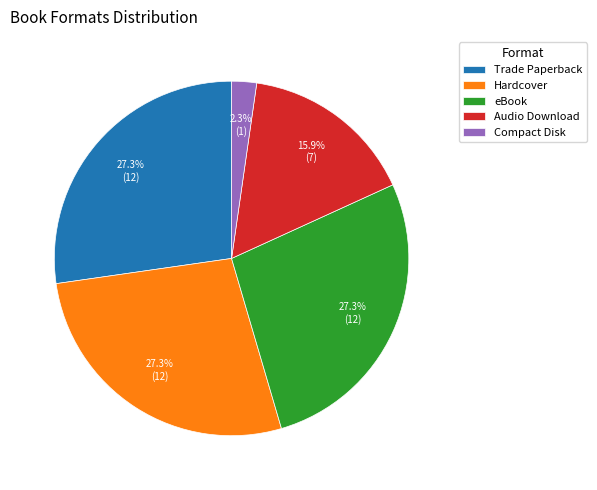

Does any single category account for the majority?

No